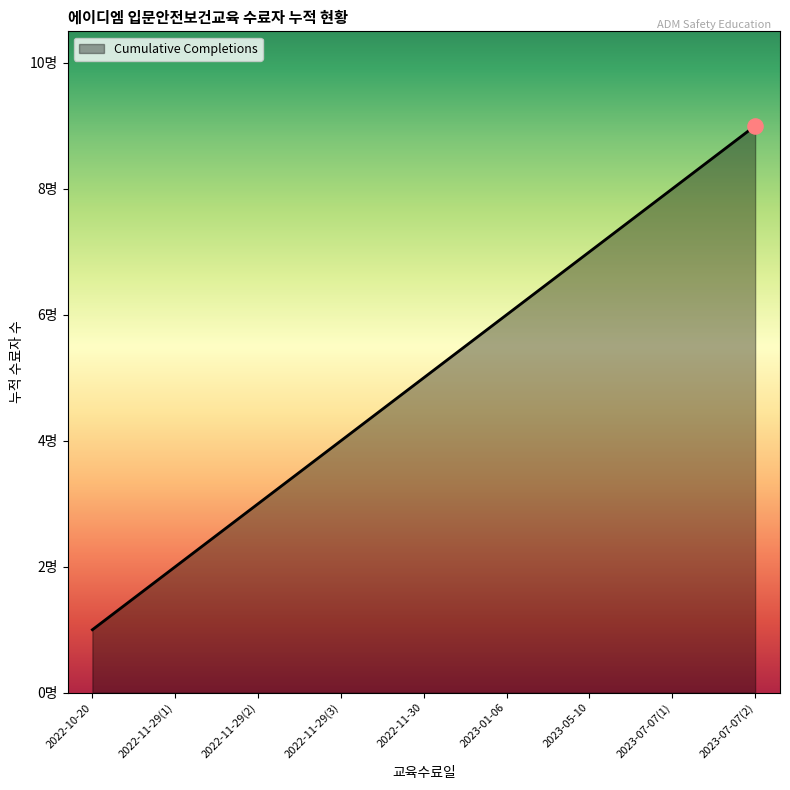

Between 2022-11-29(2) and 2022-11-29(3), which is larger?

2022-11-29(3)